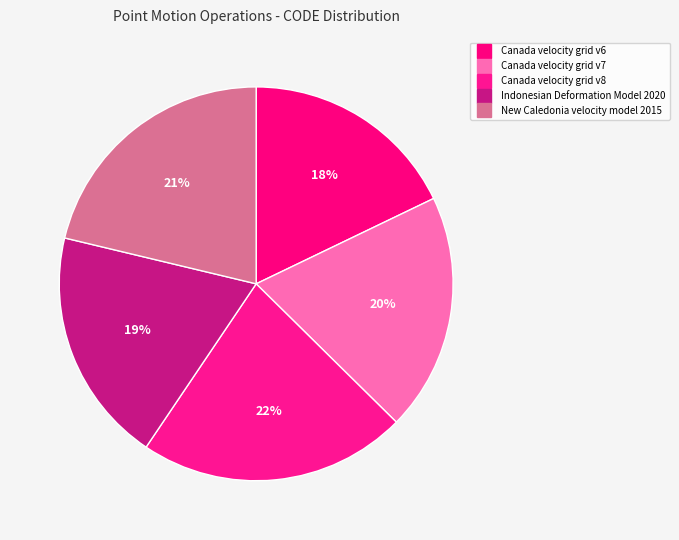

Is it true that New Caledonia velocity model 2015 is 21% of the pie?

True